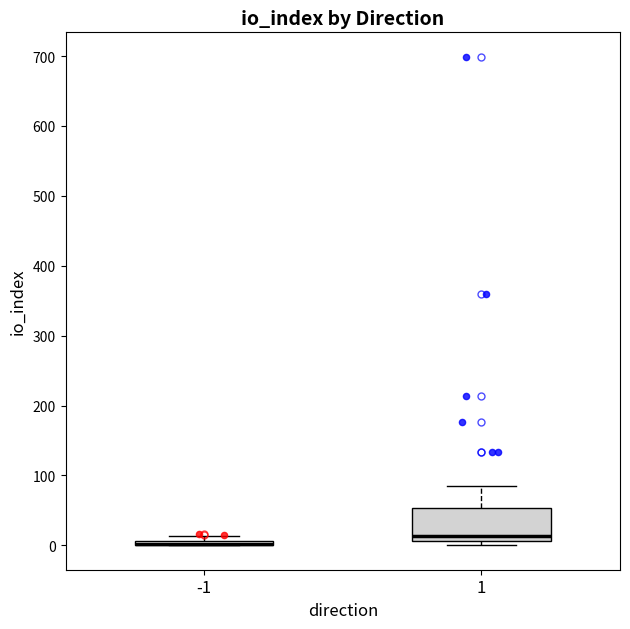

Comparing the boxes themselves (not the whiskers), which one is the tallest?

1